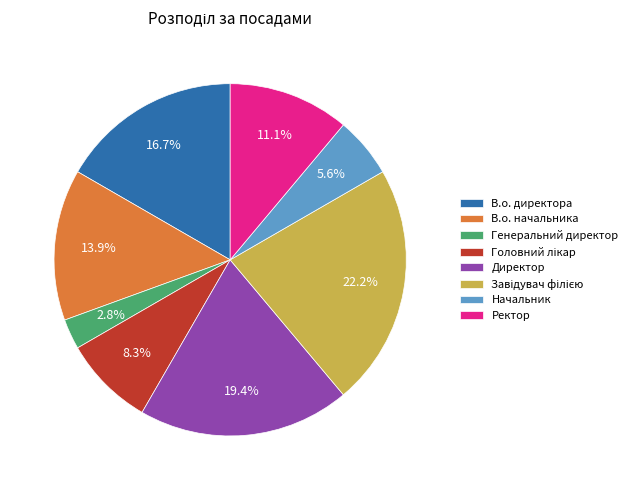

Which has a higher value, Ректор or Генеральний директор?

Ректор